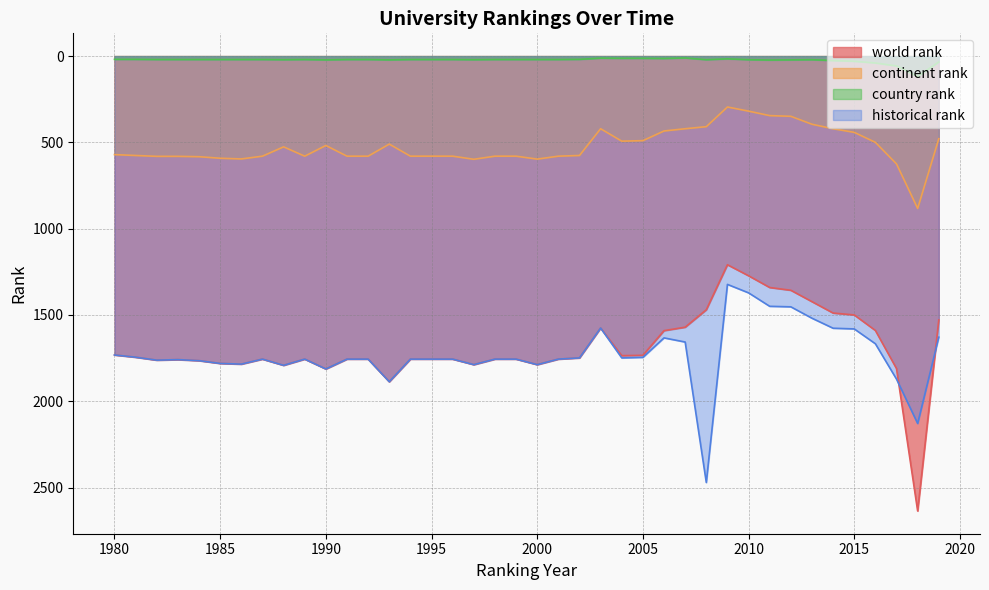

True or false: world rank and country rank cross at least once.

False